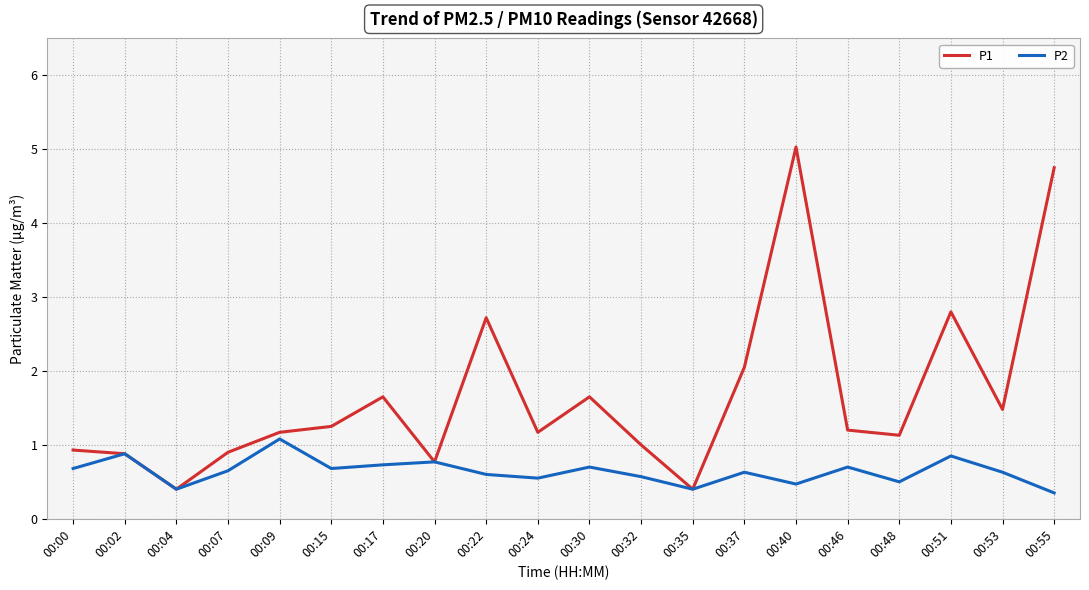

Is it true that P1 equals 0.4 at 00:35?

True